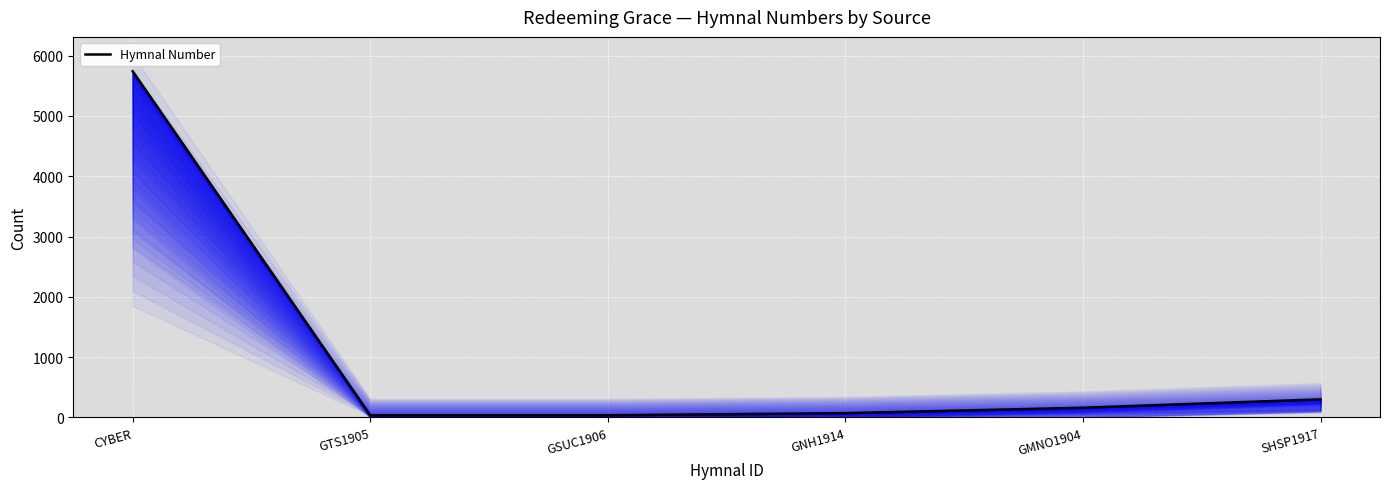

Reading left to right, list all the values displayed in this chart.

CYBER=5741	GTS1905=35	GSUC1906=35	GNH1914=70	GMNO1904=160	SHSP1917=299